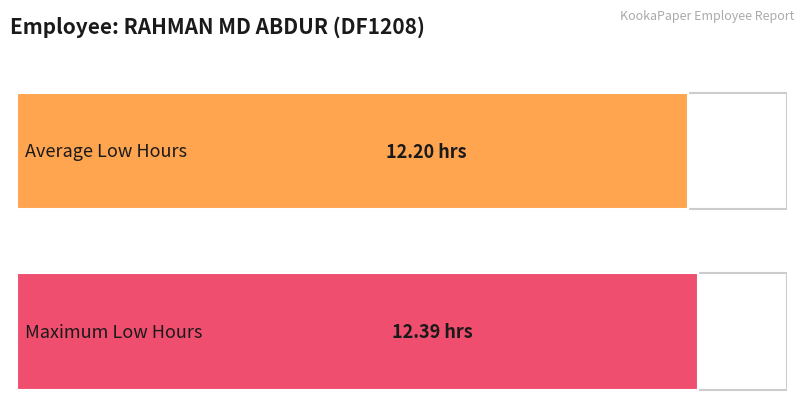

Approximately how many times larger is the value at 4 compared to 6?

1.0